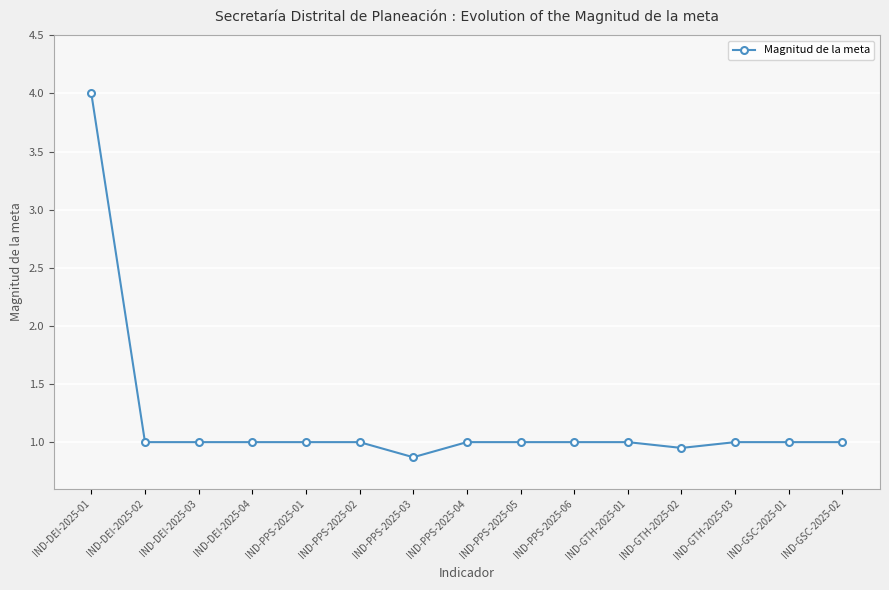

Where does the data first go above 1?

IND-DEI-2025-01